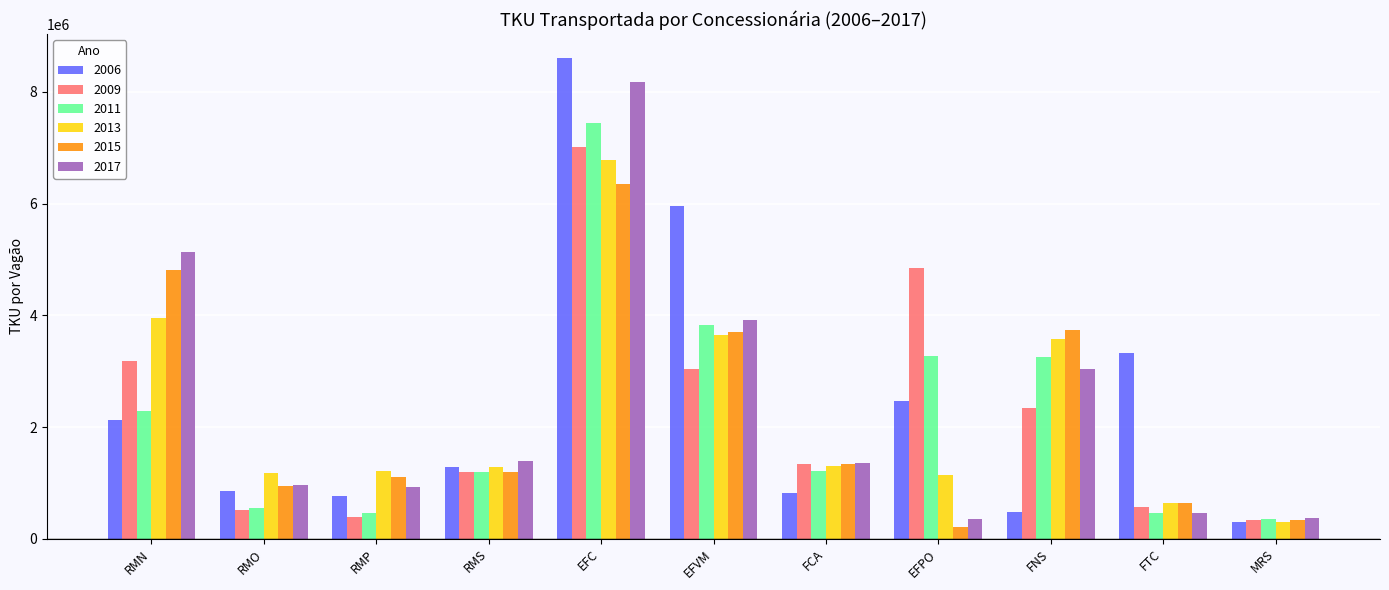

Which category has the highest value in the 2011 series?

EFC